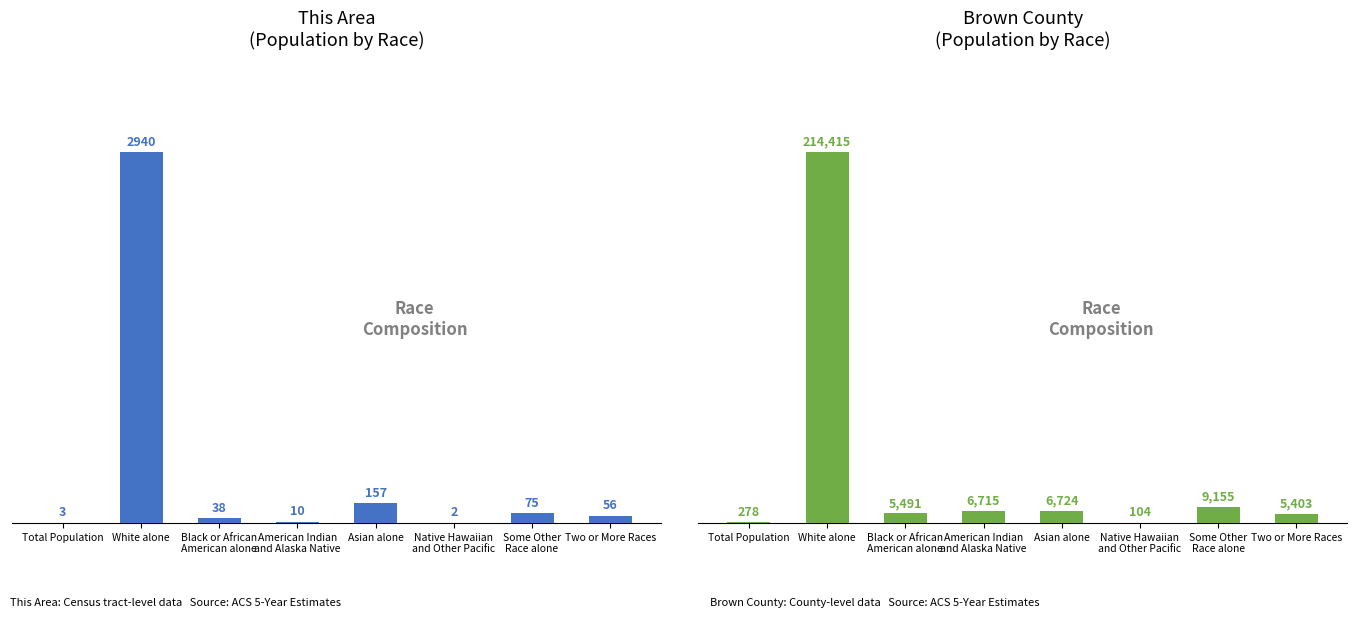

True or false: This Area has a value of 1725 at White alone.

False